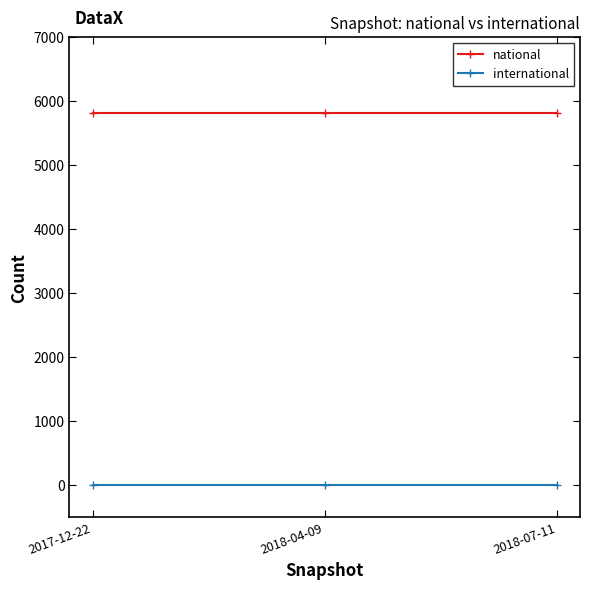

Reading left to right, extract all data points from this chart.

national: 5822	5822	5822
international: 0	0	0